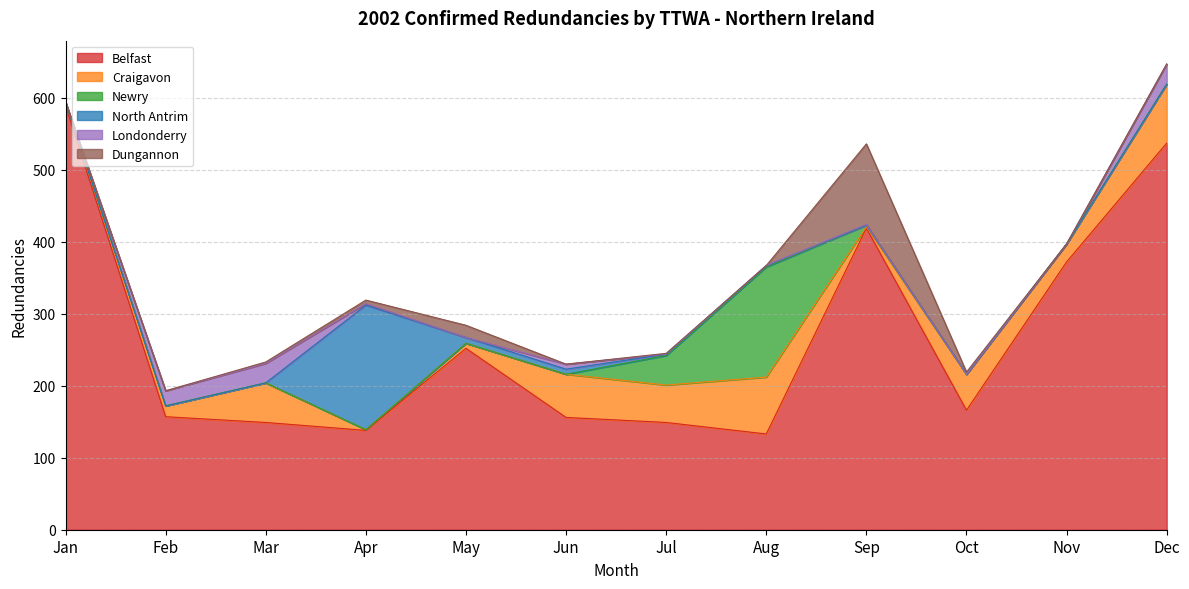

What is the difference between the second highest and minimum values in the Londonderry series?

27